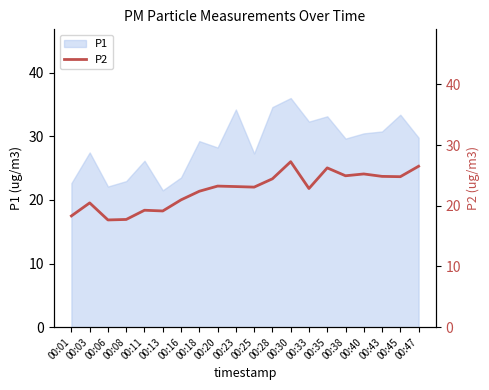

True or false: the data has more than 1 interior local peaks.

True